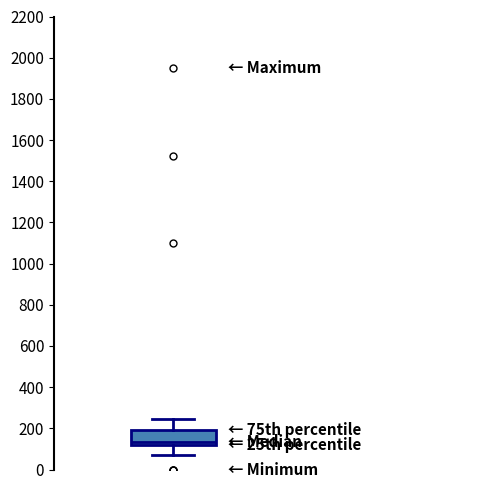

Transcribe this box plot: give where the median line is, the range the box spans, and where the two whiskers end, as read against the y-axis. The values are not printed on the chart, so give them approximately, as read against the axis.

median 140, box 120 to 200, whiskers 80 to 240